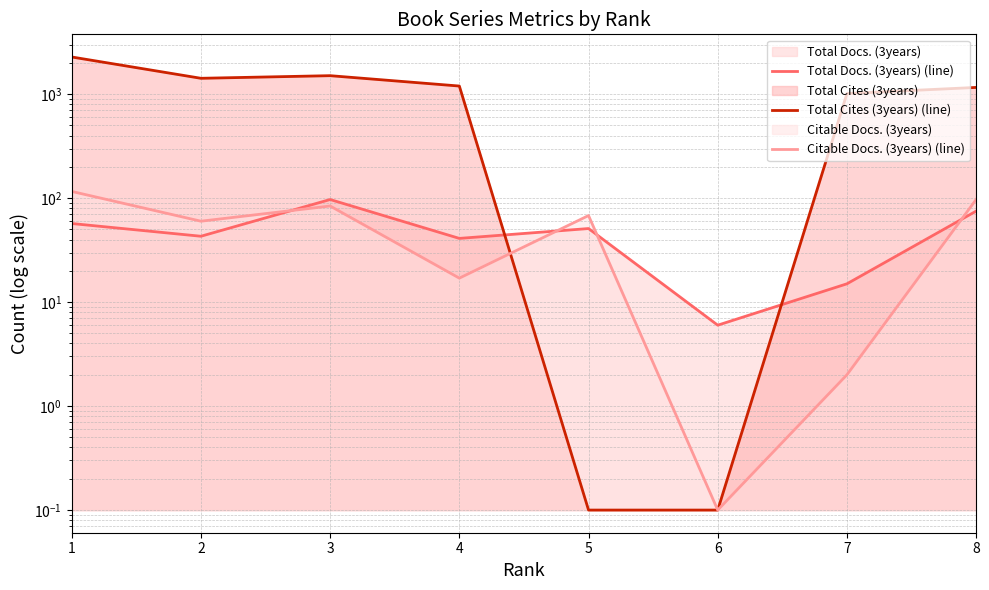

What are all the series names shown in the legend?

Total Docs. (3years) (line), Total Cites (3years) (line), Citable Docs. (3years) (line)